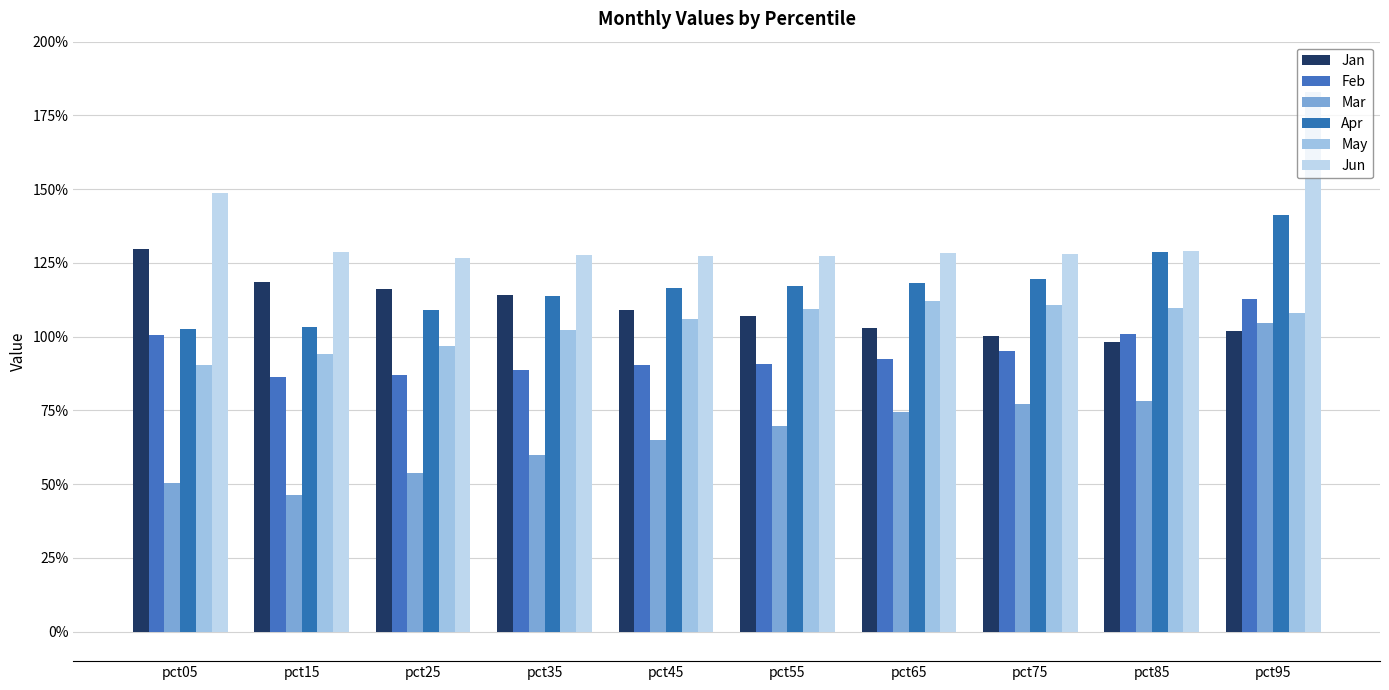

What is the greatest value displayed?

1.8